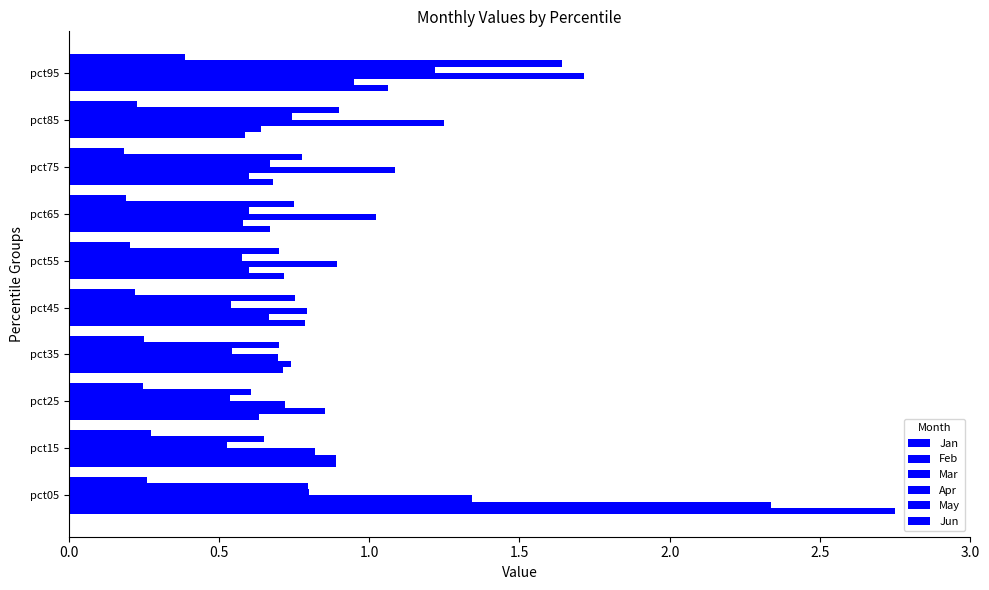

Count the number of data series in this chart.

6